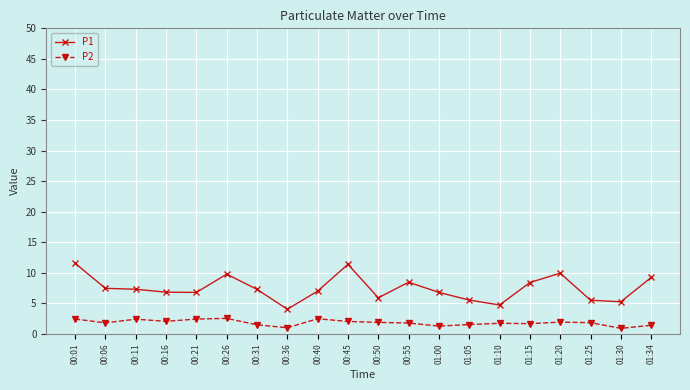

True or false: P1 has a value of 1.8 at 01:00.

False